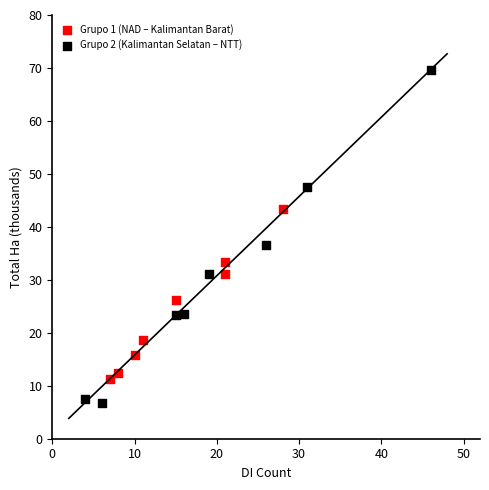

What are all the series names shown in the legend?

Grupo 1 (NAD – Kalimantan Barat), Grupo 2 (Kalimantan Selatan – NTT)